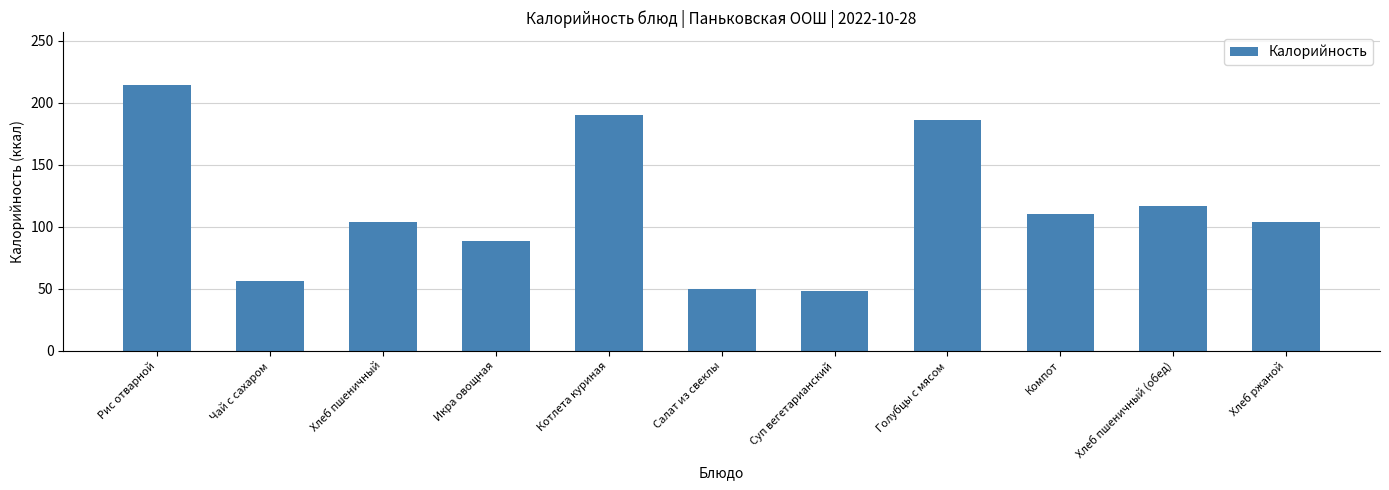

How many series are shown in this chart?

1